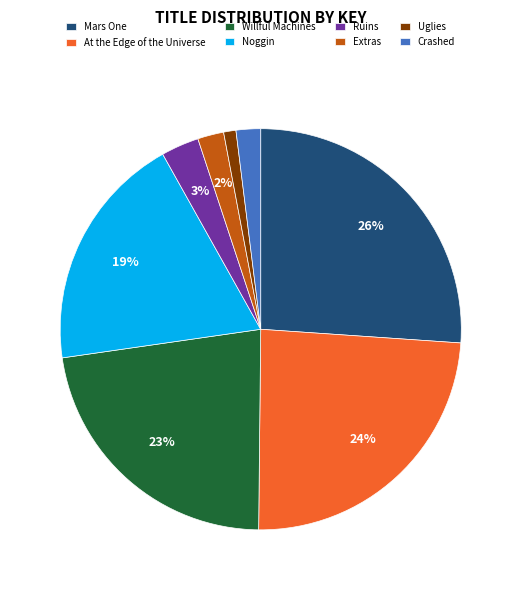

Does Ruins account for over 50% of the chart?

No